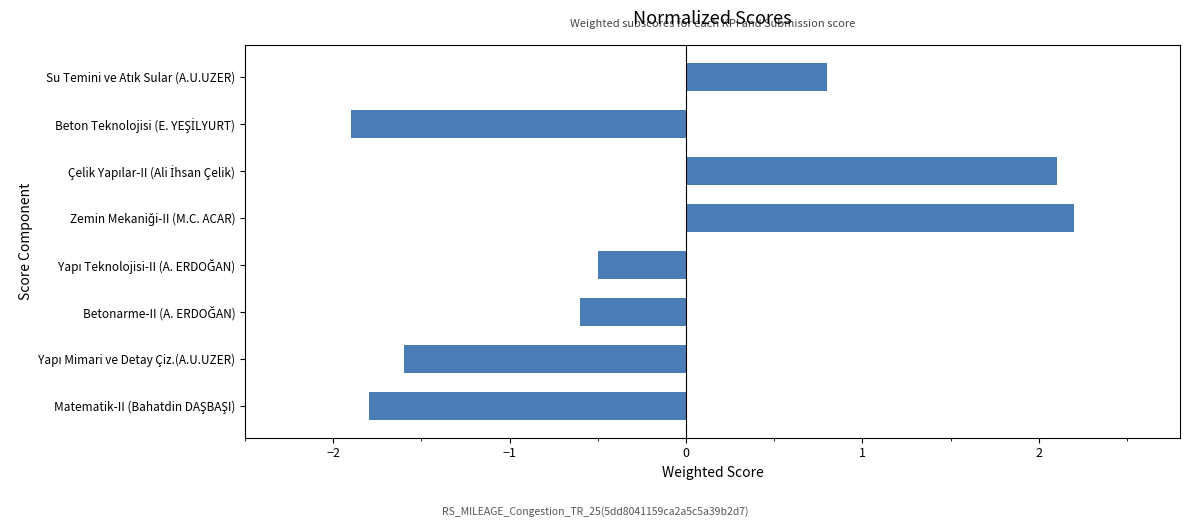

What is the sum of all values?

-1.3